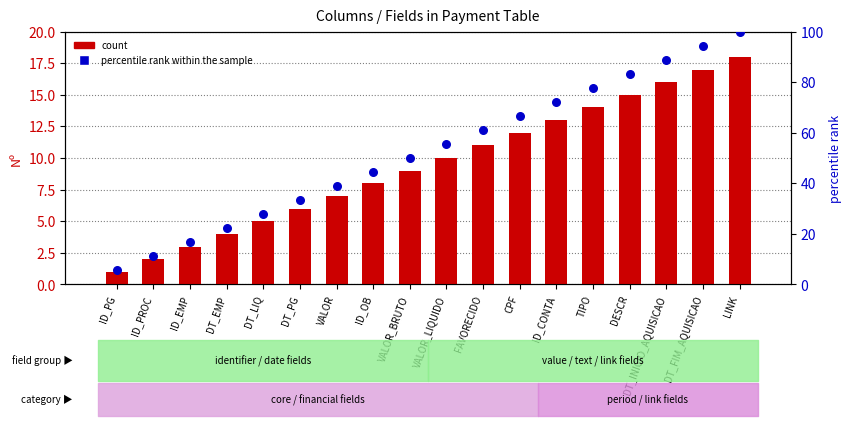

Is the value of percentile rank within the sample at TIPO greater than the value of count at DT_EMP?

Yes